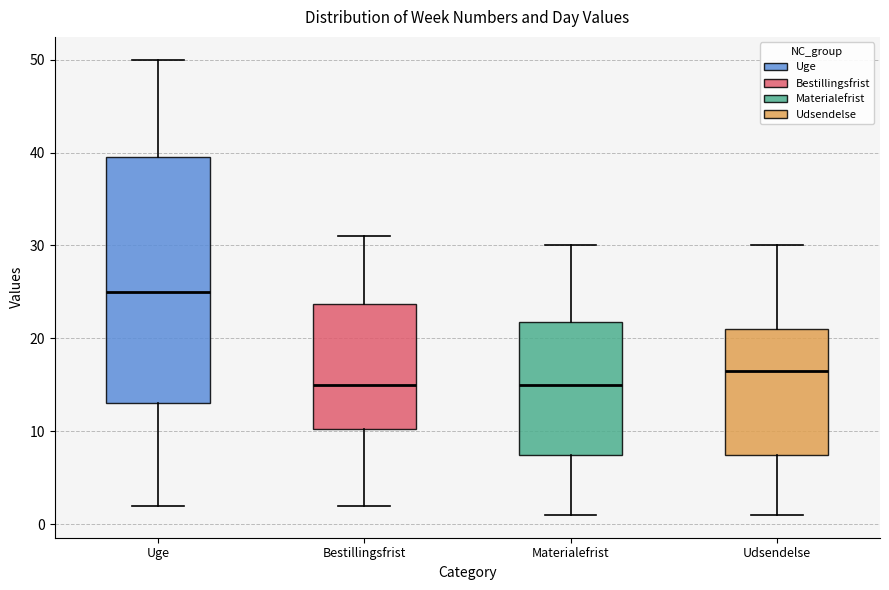

Reading left to right, read every box against the y-axis: the position of its median line, the range the box covers, and the ends of its whiskers. The values are not printed on the chart, so give them approximately, as read against the axis.

Uge: median 25, box 13 to 40, whiskers 2 to 50
Bestillingsfrist: median 15, box 10 to 24, whiskers 2 to 31
Materialefrist: median 15, box 8 to 22, whiskers 1 to 30
Udsendelse: median 17, box 8 to 21, whiskers 1 to 30